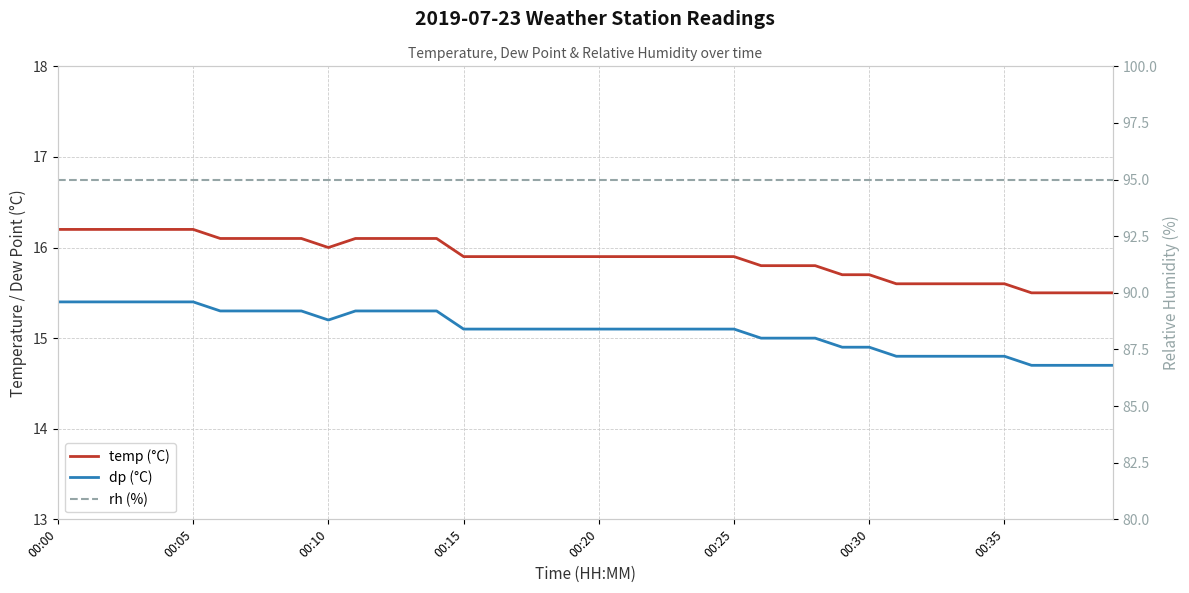

True or false: dp (°C) and temp (°C) cross at least once.

False